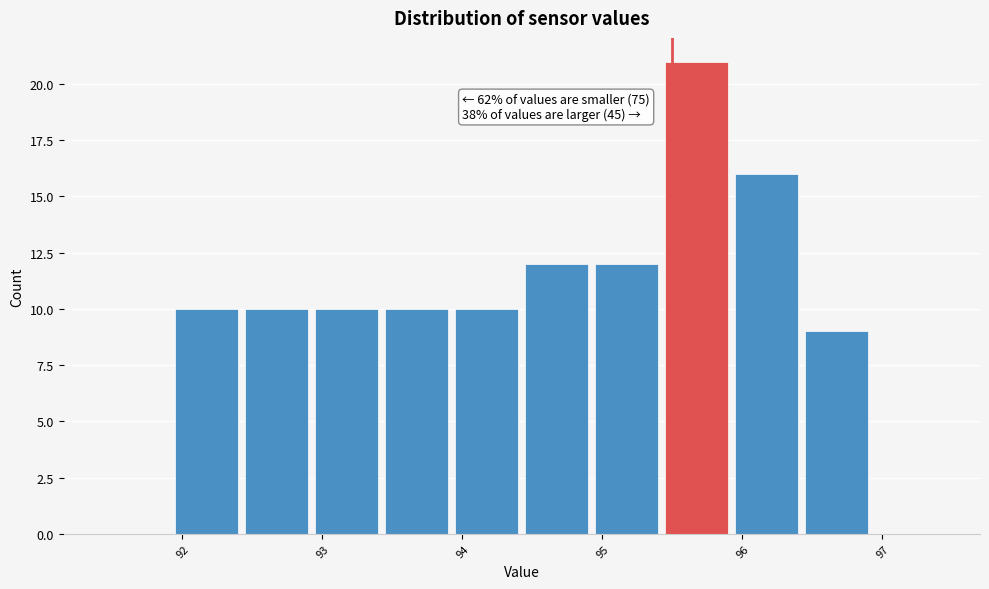

Over which range of the x-axis is the bar tallest?

95.45 to 95.95